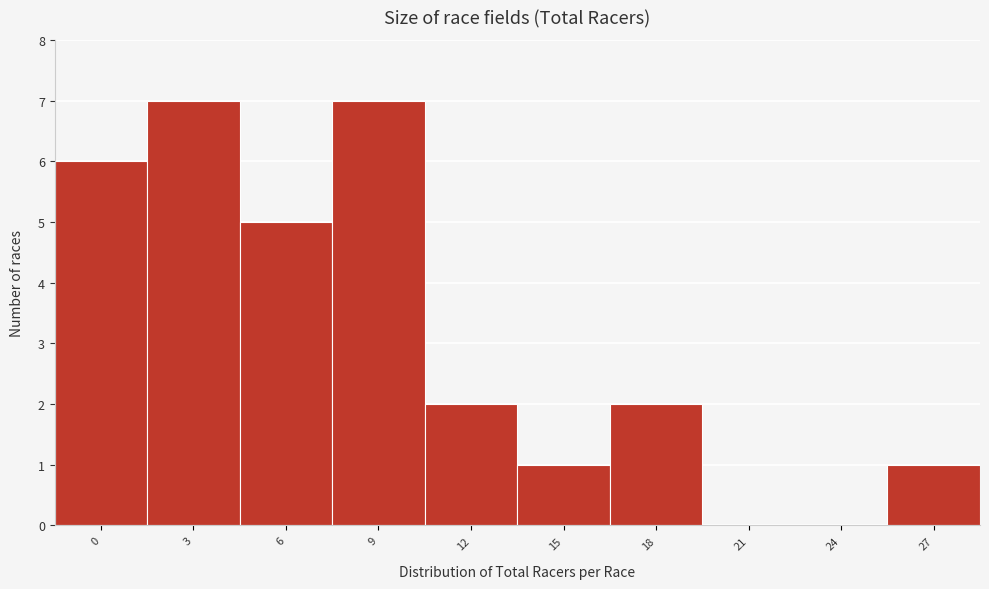

Reading left to right, extract all data points from this chart.

0=6	3=7	6=5	9=7	12=2	15=1	18=2	21=0	24=0	27=1